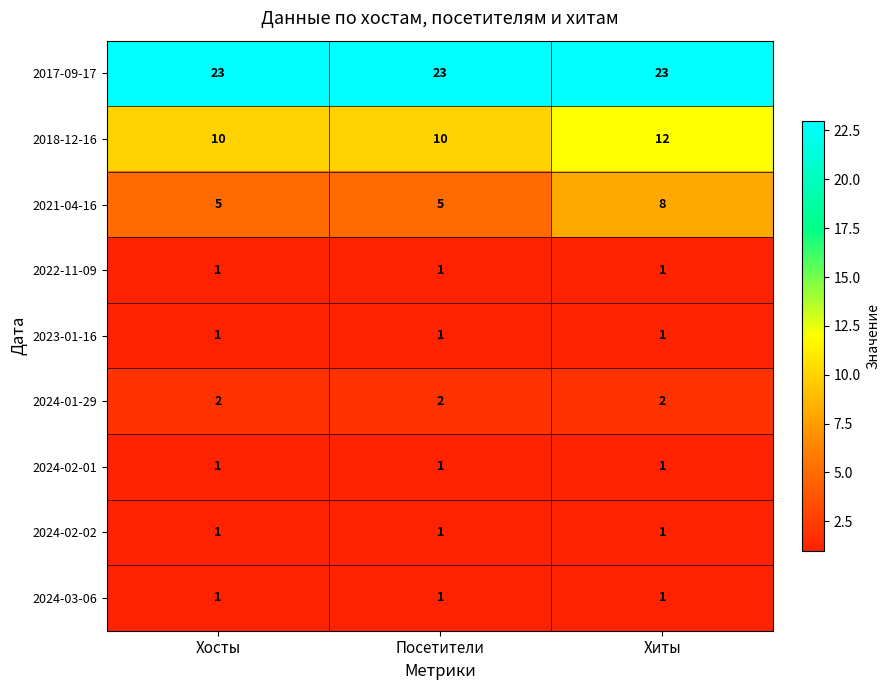

How many series are shown in this chart?

9